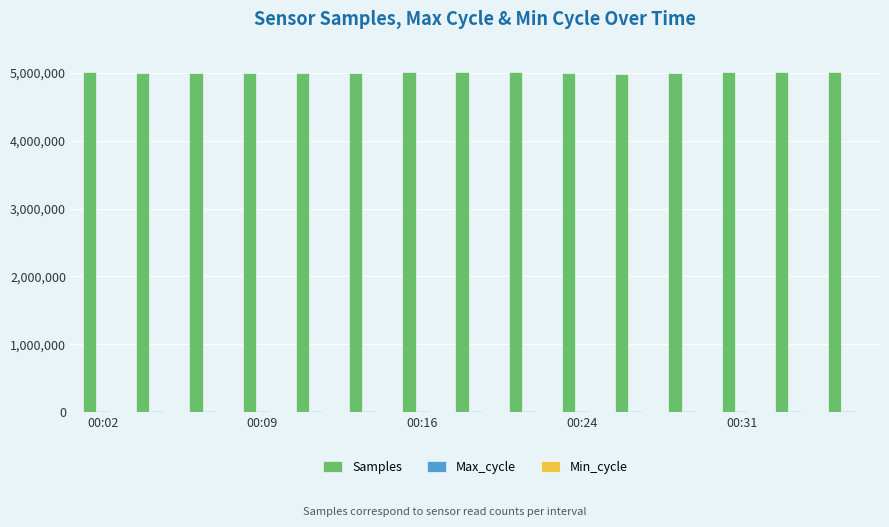

What is the maximum value for Samples?

5015756